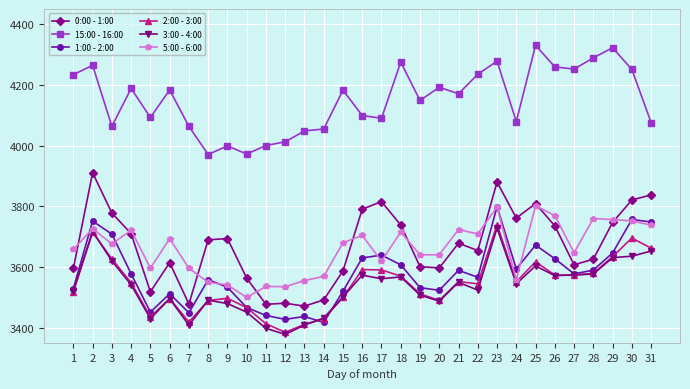

Between which two adjacent categories do 5:00 - 6:00 and 0:00 - 1:00 first intersect?

1 and 2